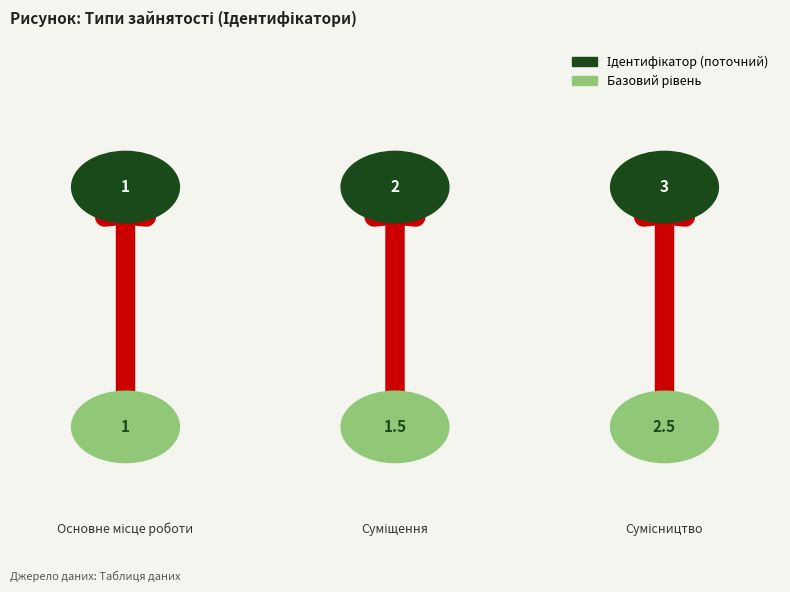

How many categories are shown in the chart?

3